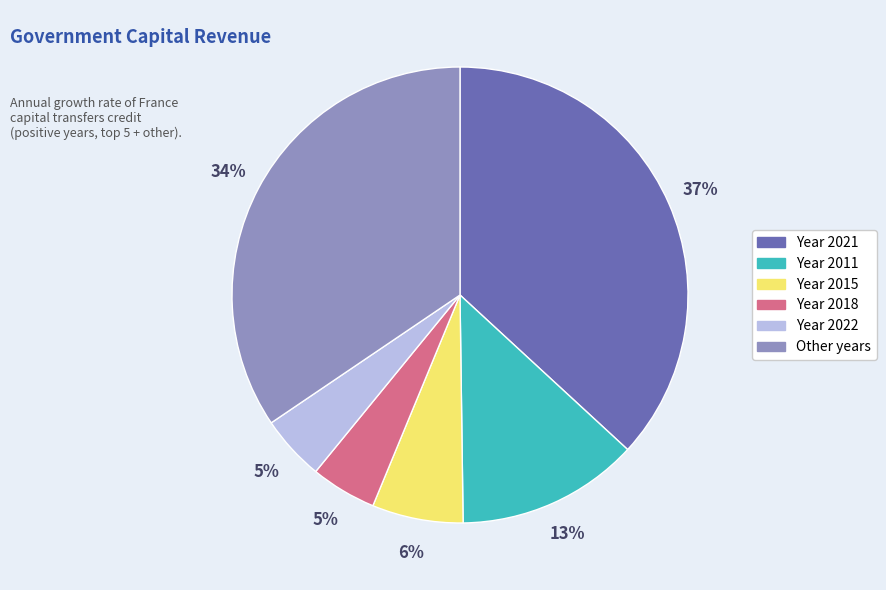

Is there any slice that represents more than half of the pie?

No